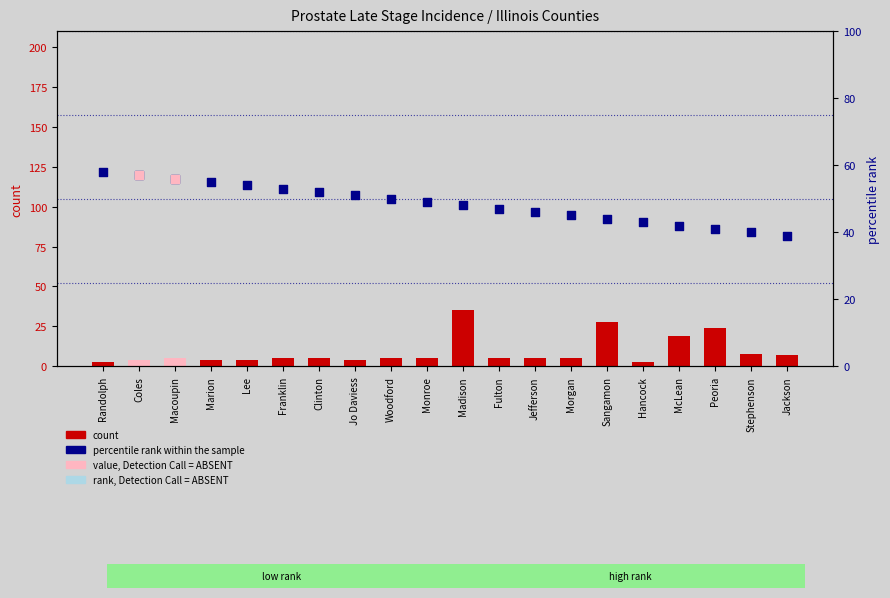

Is the value of percentile_rank at Jackson greater than the value of count at Hancock?

Yes